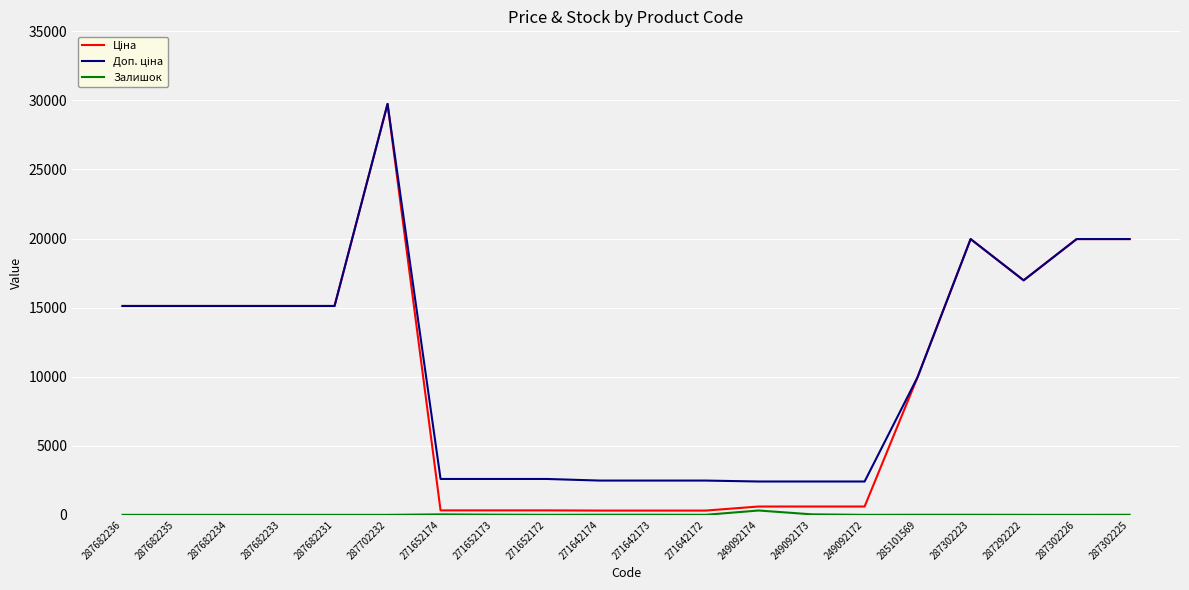

Between 249092173 and 287302223, which is larger?

287302223